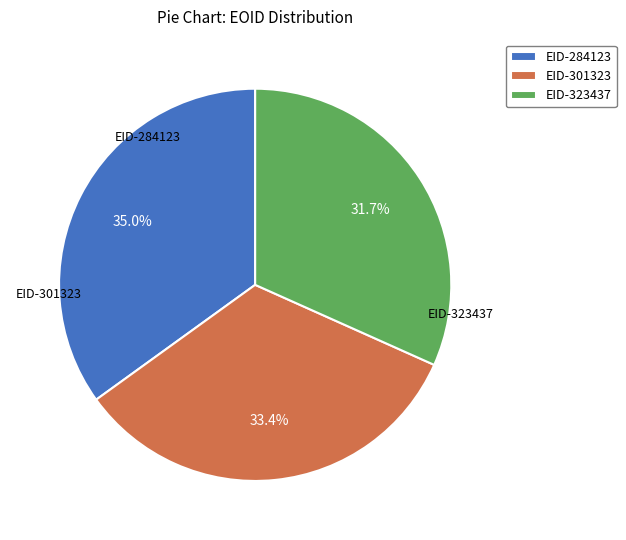

Which slice is the largest?

EID-284123